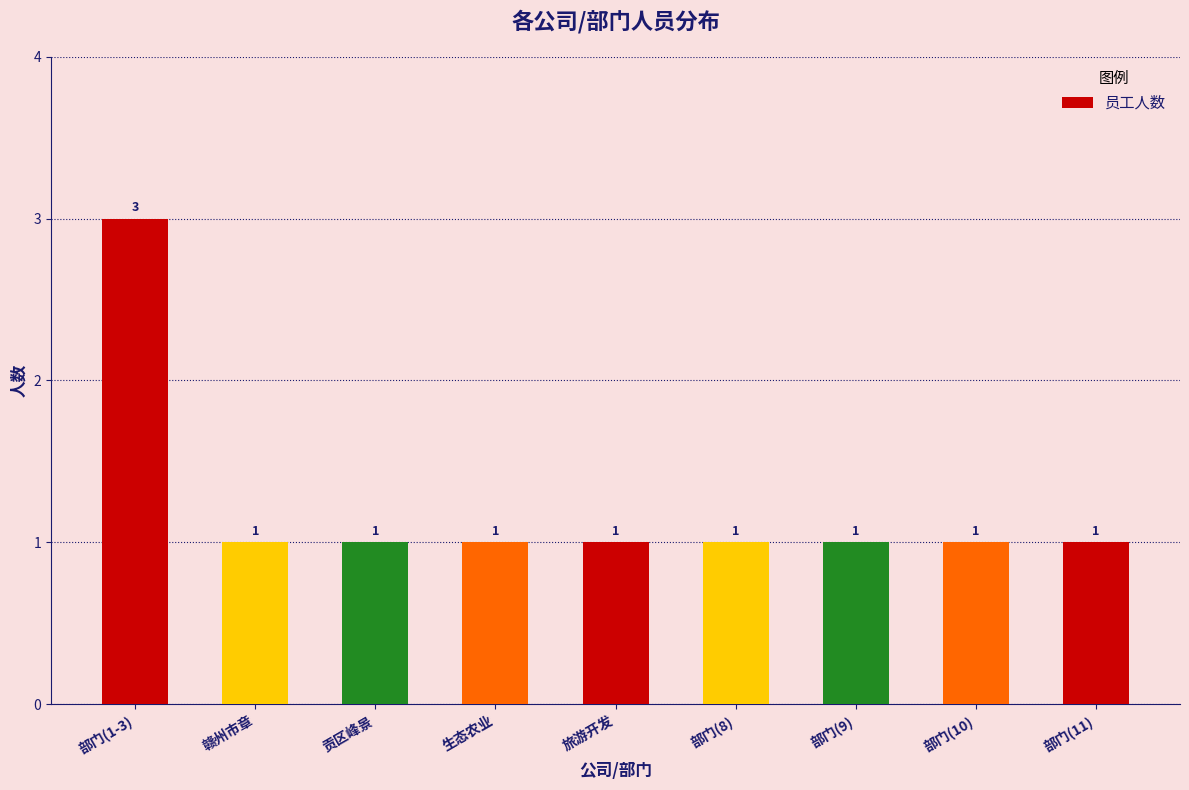

How many values are between 1 and 2?

8